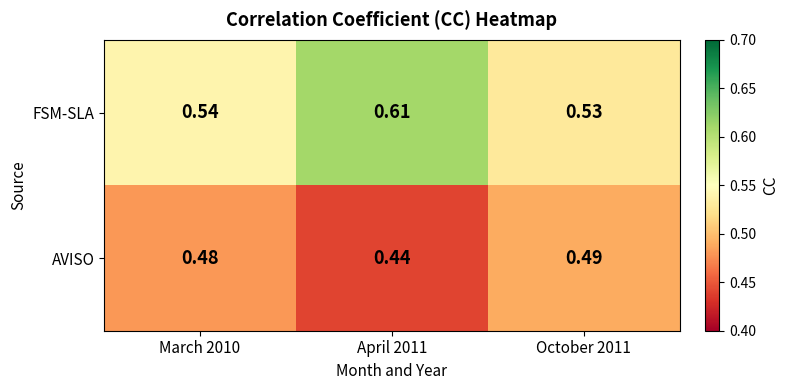

How many data points does each series have?

3